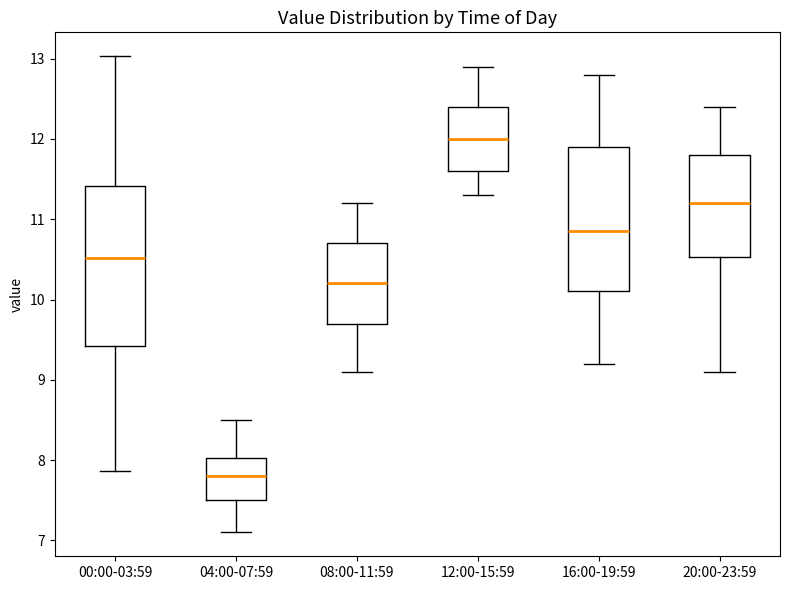

Reading left to right, transcribe this box plot: for each box, give where its median line is, the range the box spans, and where its two whiskers end, as read against the y-axis. The values are not printed on the chart, so give them approximately, as read against the axis.

00:00-03:59: median 10.5, box 9.4 to 11.4, whiskers 7.9 to 13.0
04:00-07:59: median 7.8, box 7.5 to 8.0, whiskers 7.1 to 8.5
08:00-11:59: median 10.2, box 9.7 to 10.7, whiskers 9.1 to 11.2
12:00-15:59: median 12.0, box 11.6 to 12.4, whiskers 11.3 to 12.9
16:00-19:59: median 10.9, box 10.1 to 11.9, whiskers 9.2 to 12.8
20:00-23:59: median 11.2, box 10.5 to 11.8, whiskers 9.1 to 12.4